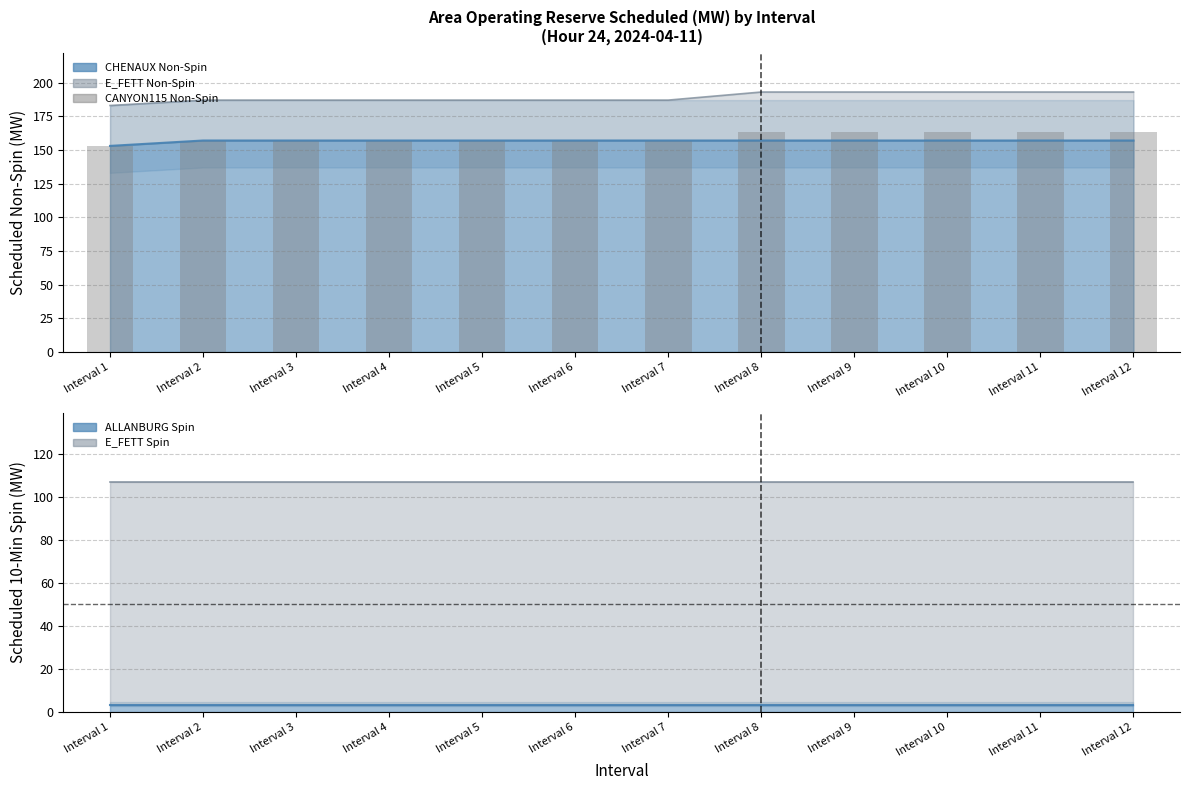

What is the value of the 3rd bar from the left?

157